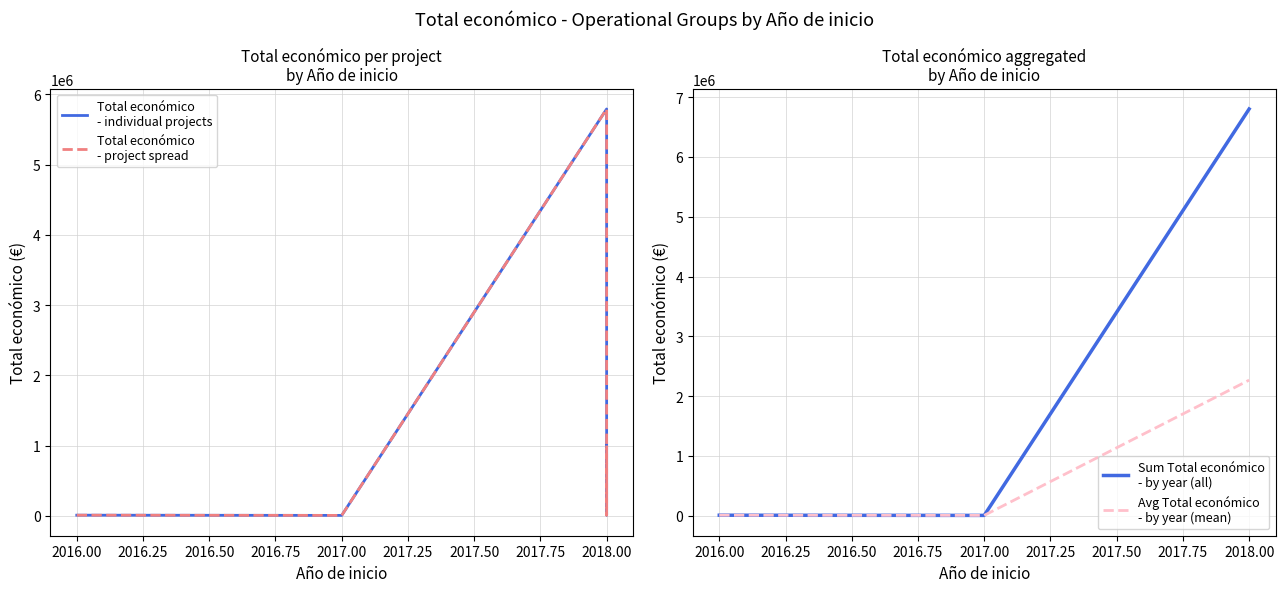

What is the minimum value shown in the chart?

4840